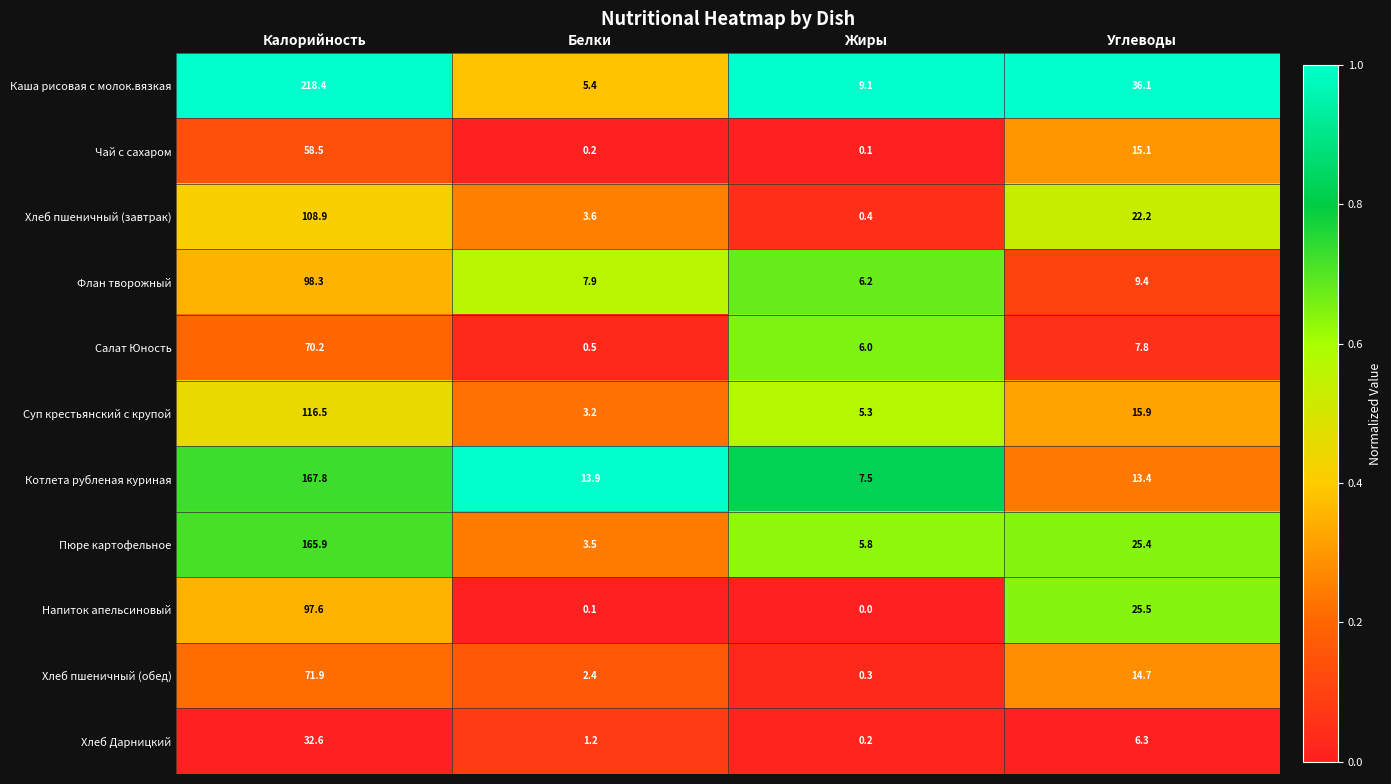

Which label corresponds to the smallest value in the chart?

Жиры